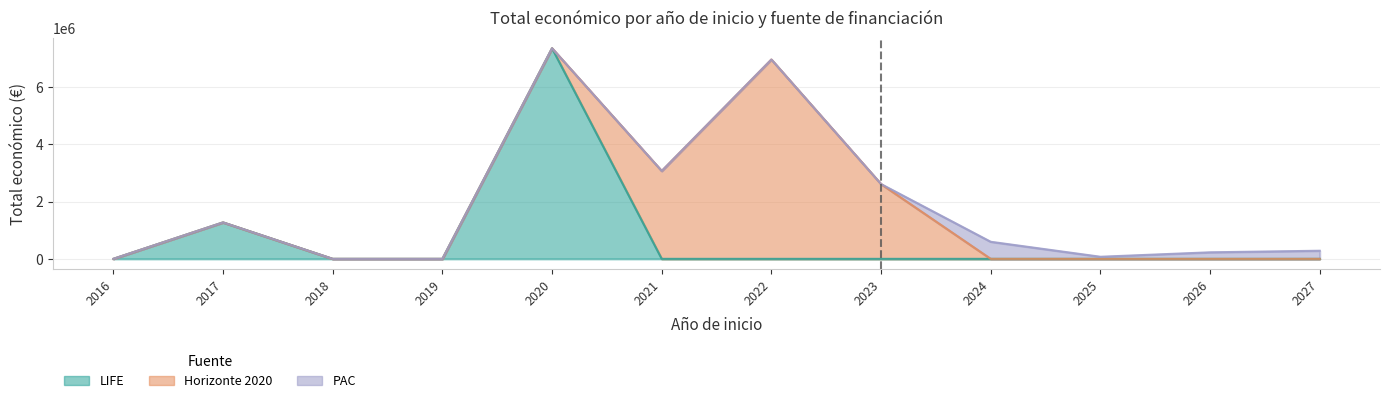

What are all the series names shown in the legend?

LIFE, Horizonte 2020, PAC